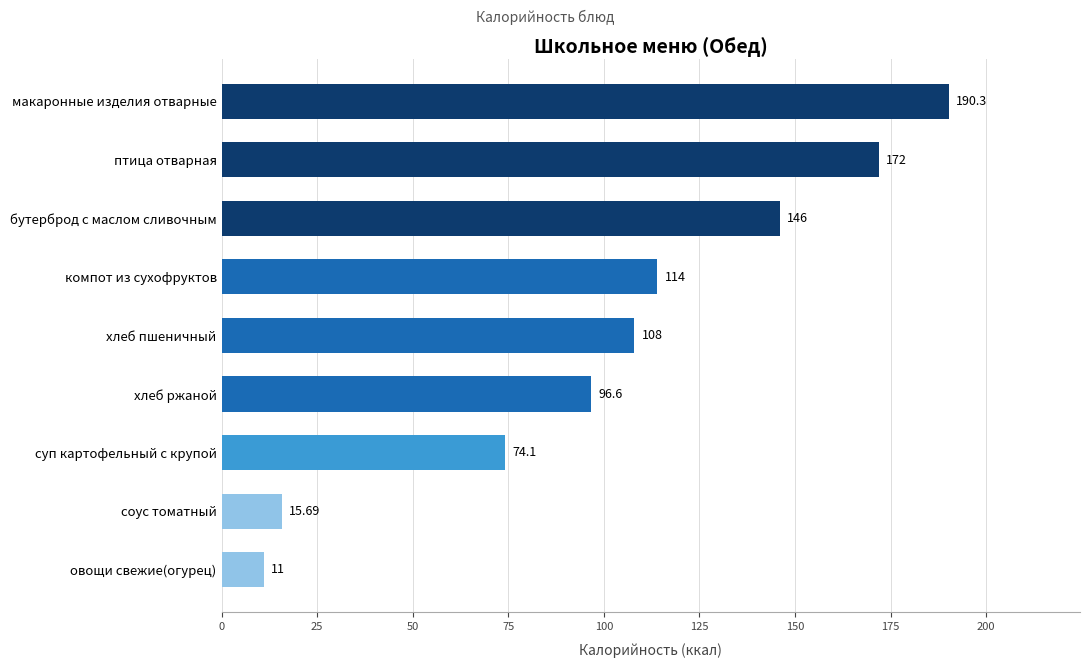

Which label corresponds to the smallest value in the chart?

овощи свежие(огурец)